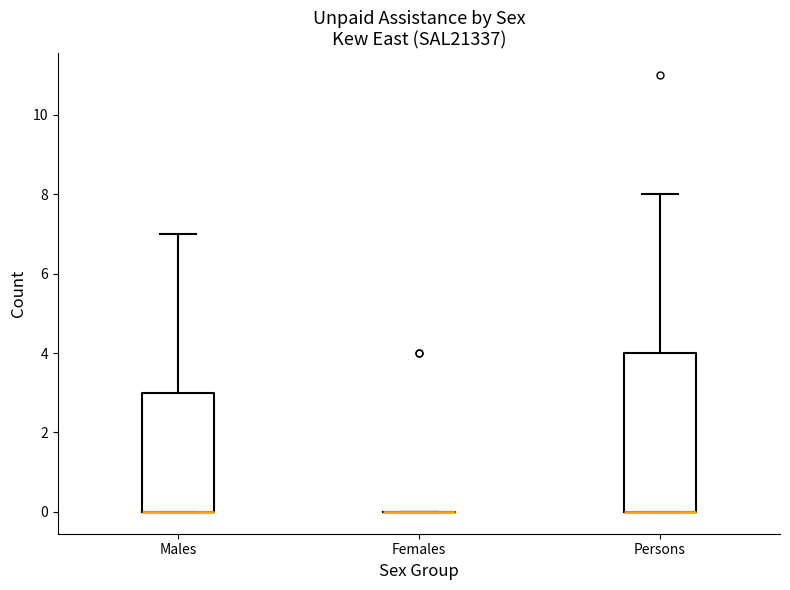

Reading left to right, read every box against the y-axis: the position of its median line, the range the box covers, and the ends of its whiskers. The values are not printed on the chart, so give them approximately, as read against the axis.

Males: median 0 (drawn on the box's lower edge), box 0 to 3, whiskers 0 to 7
Females: box collapsed to a line at 0, whiskers 0 to 0
Persons: median 0 (drawn on the box's lower edge), box 0 to 4, whiskers 0 to 8